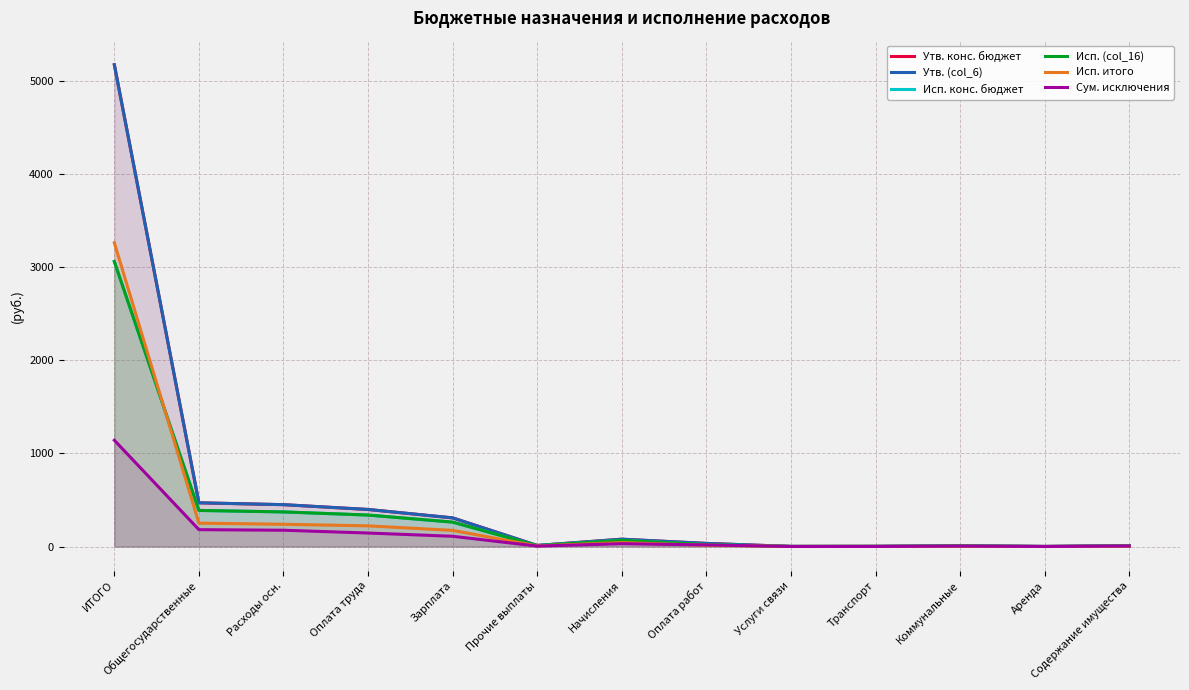

Rank the series by their maximum value, from highest to lowest.

Утв. конс. бюджет, Утв. (col_6), Исп. итого, Исп. конс. бюджет, Исп. (col_16), Сум. исключения